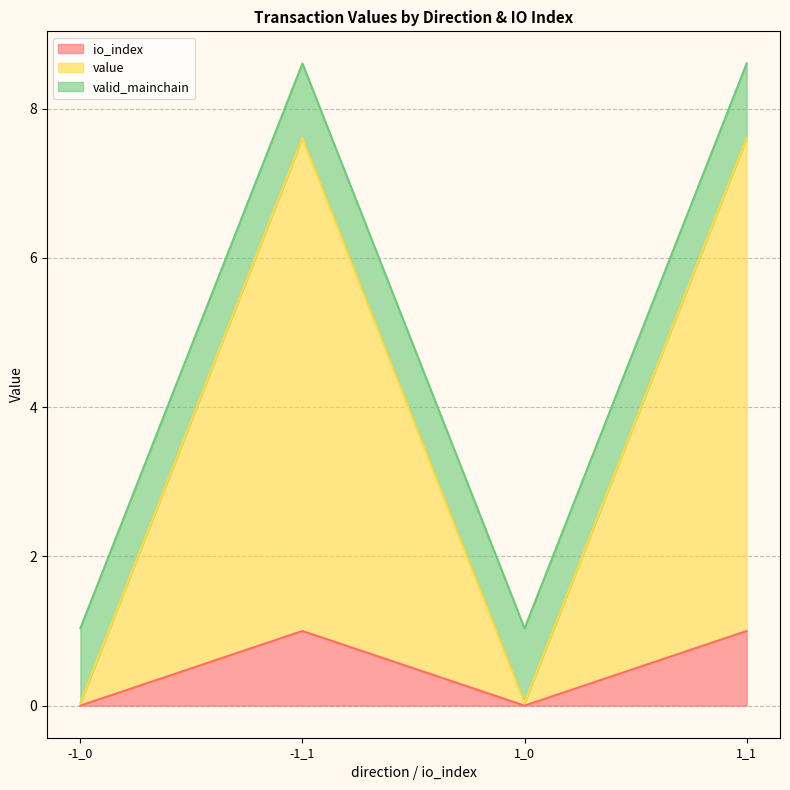

True or false: value has more than 2 points higher than both neighbors.

False